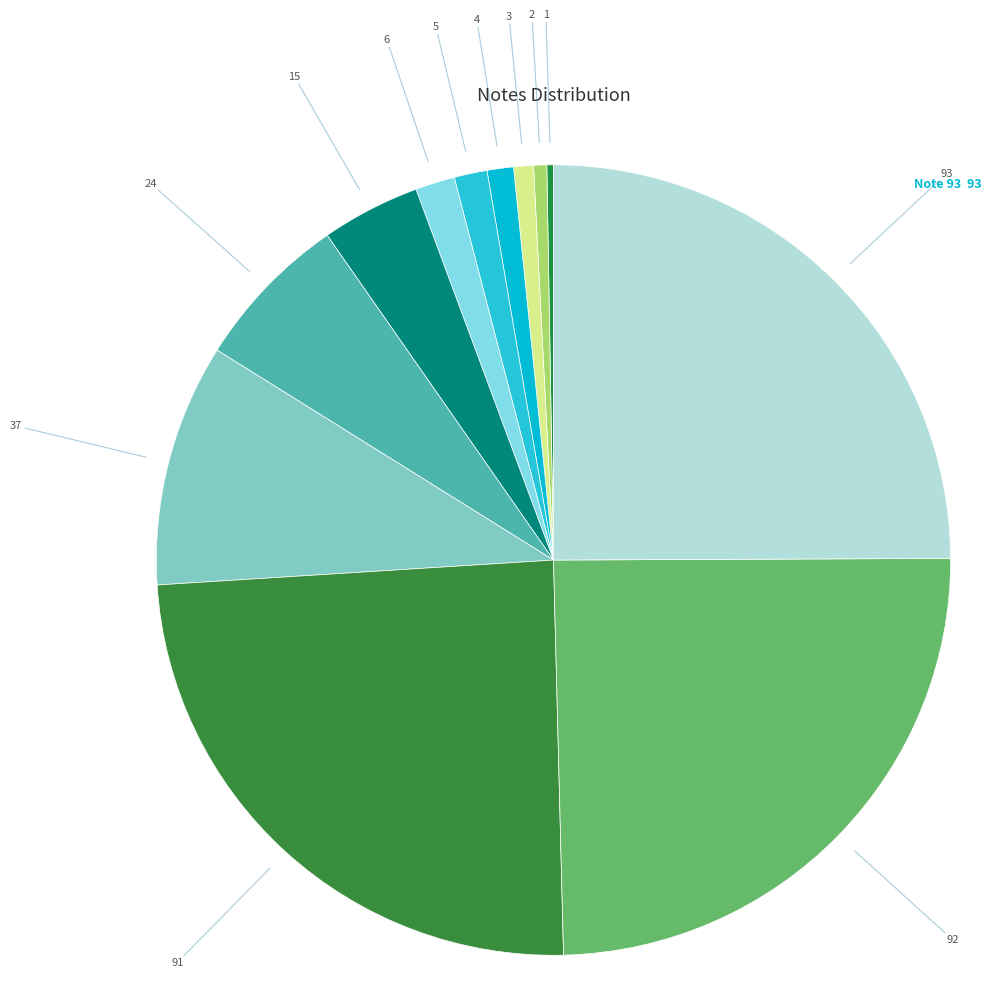

Is 4 the majority of the pie?

No